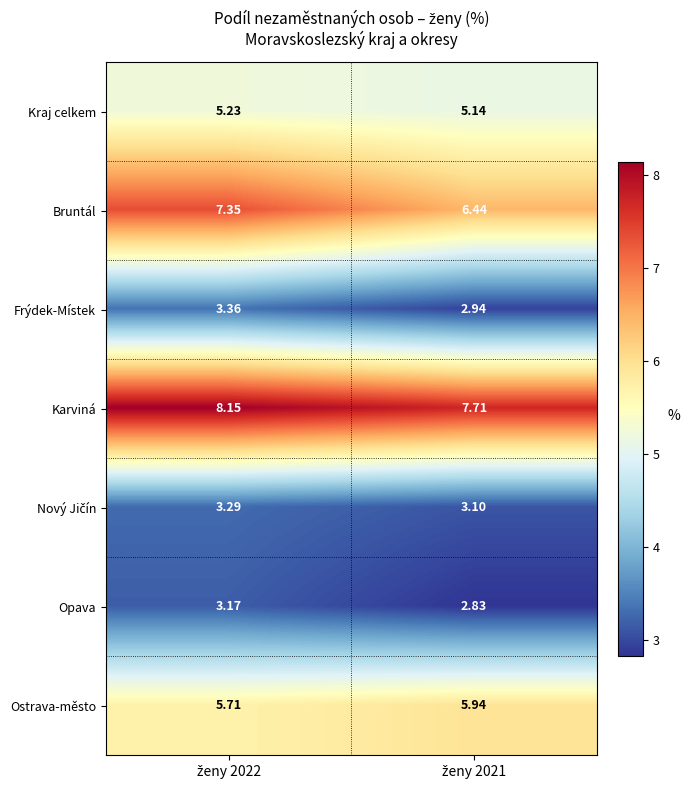

Which series has the widest spread of values?

Bruntál